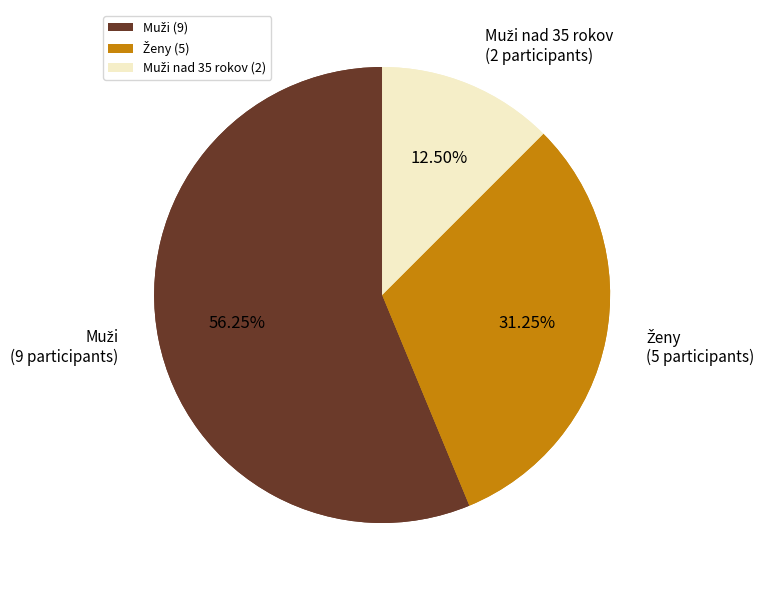

Which slice is the smallest?

Muži nad 35 rokov